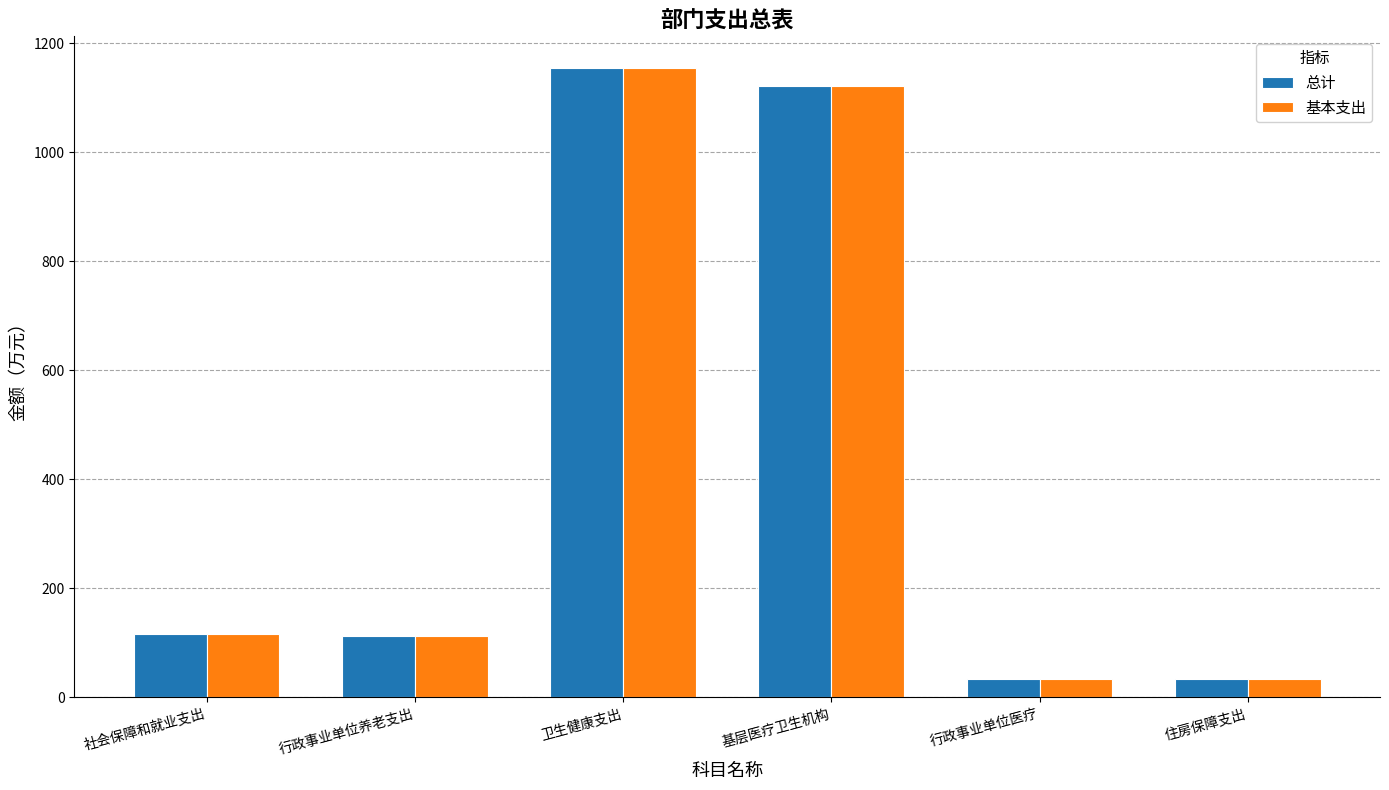

What is the difference between the 总计 values at 住房保障支出 and 社会保障和就业支出?

82.1